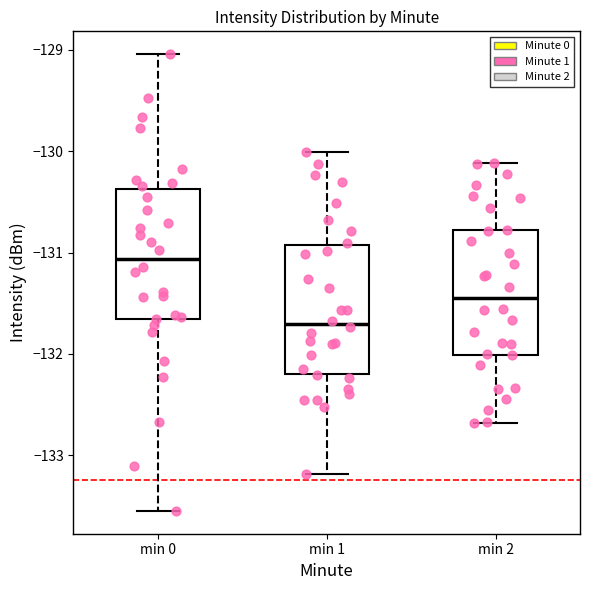

Which box's median line is the highest?

min 0